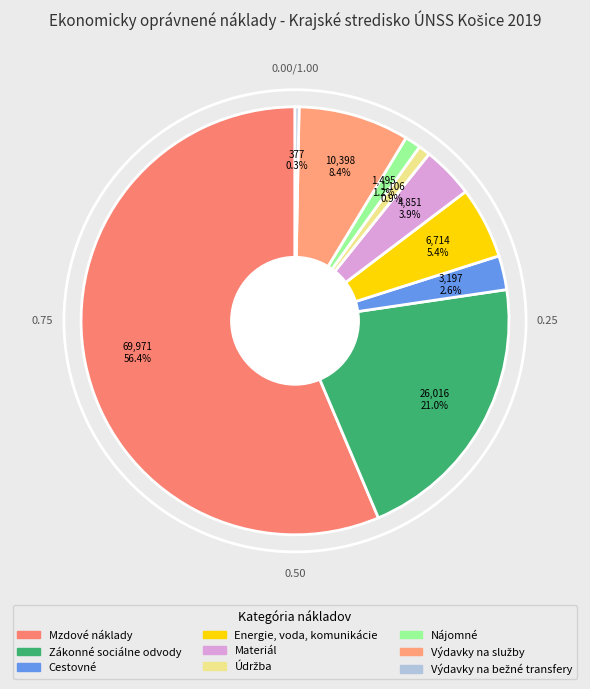

How many slices are in this pie chart?

9